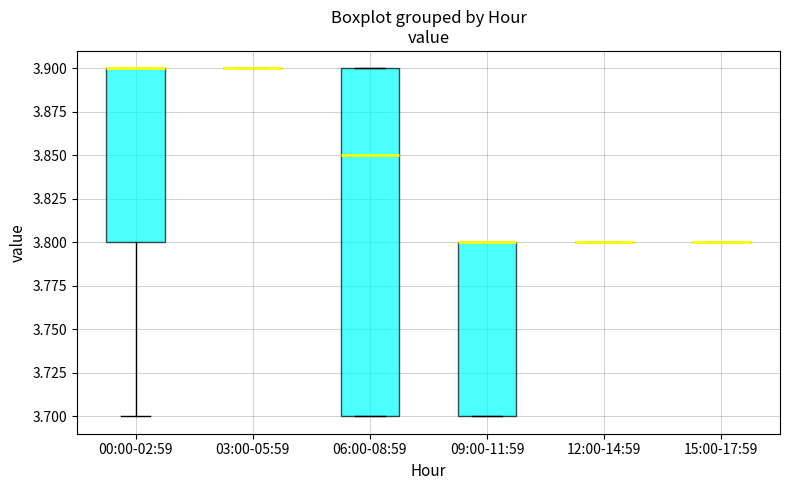

Reading left to right, read every box against the y-axis: the position of its median line, the range the box covers, and the ends of its whiskers. The values are not printed on the chart, so give them approximately, as read against the axis.

00:00-02:59: median 3.90 (drawn on the box's upper edge), box 3.80 to 3.90, whiskers 3.70 to 3.90
03:00-05:59: box collapsed to a line at 3.90, whiskers 3.90 to 3.90
06:00-08:59: median 3.85, box 3.70 to 3.90, whiskers 3.70 to 3.90
09:00-11:59: median 3.80 (drawn on the box's upper edge), box 3.70 to 3.80, whiskers 3.70 to 3.80
12:00-14:59: box collapsed to a line at 3.80, whiskers 3.80 to 3.80
15:00-17:59: box collapsed to a line at 3.80, whiskers 3.80 to 3.80